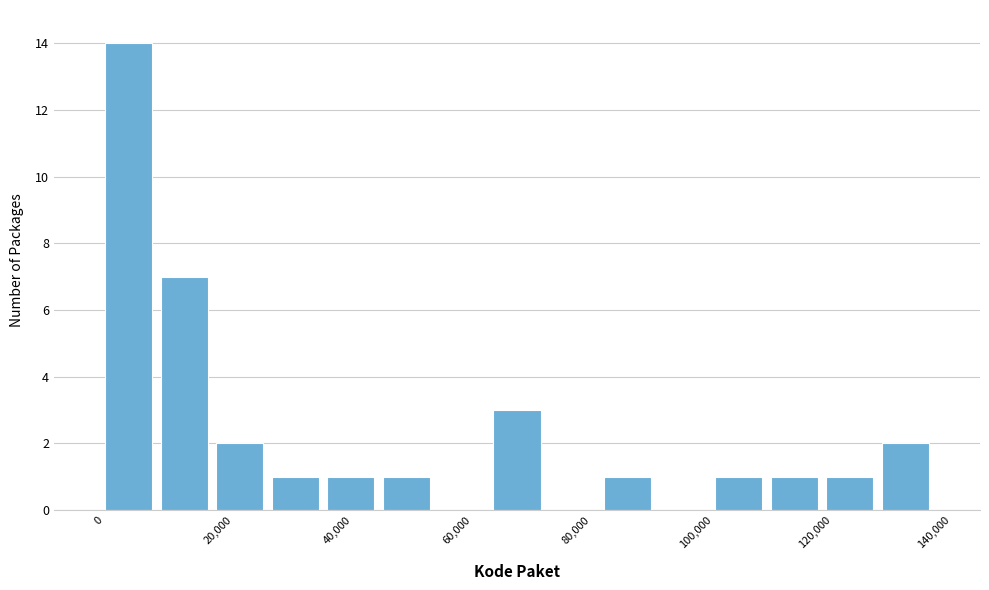

Which range on the x-axis has the tallest bar?

0 to 10000